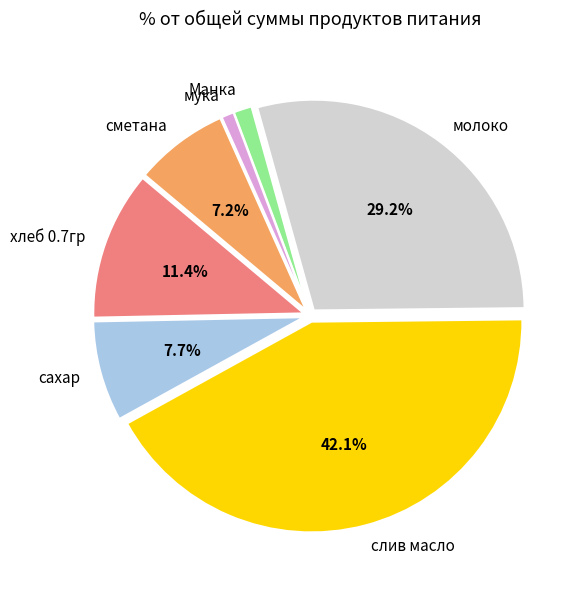

True or false: Манка accounts for 11% of the total.

False